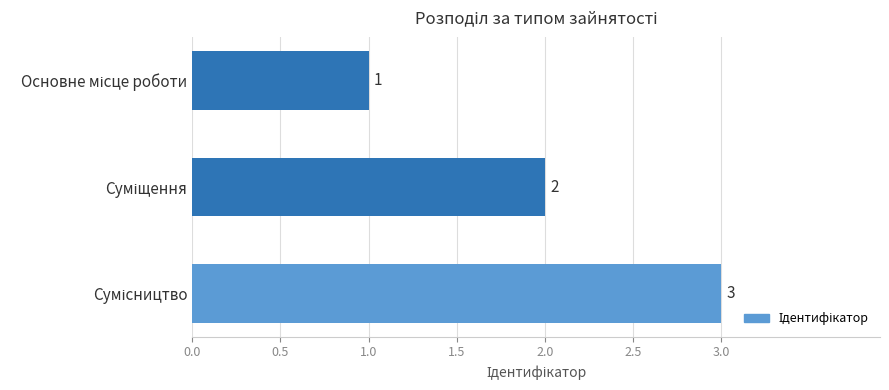

What is the difference between the second highest and minimum values?

1